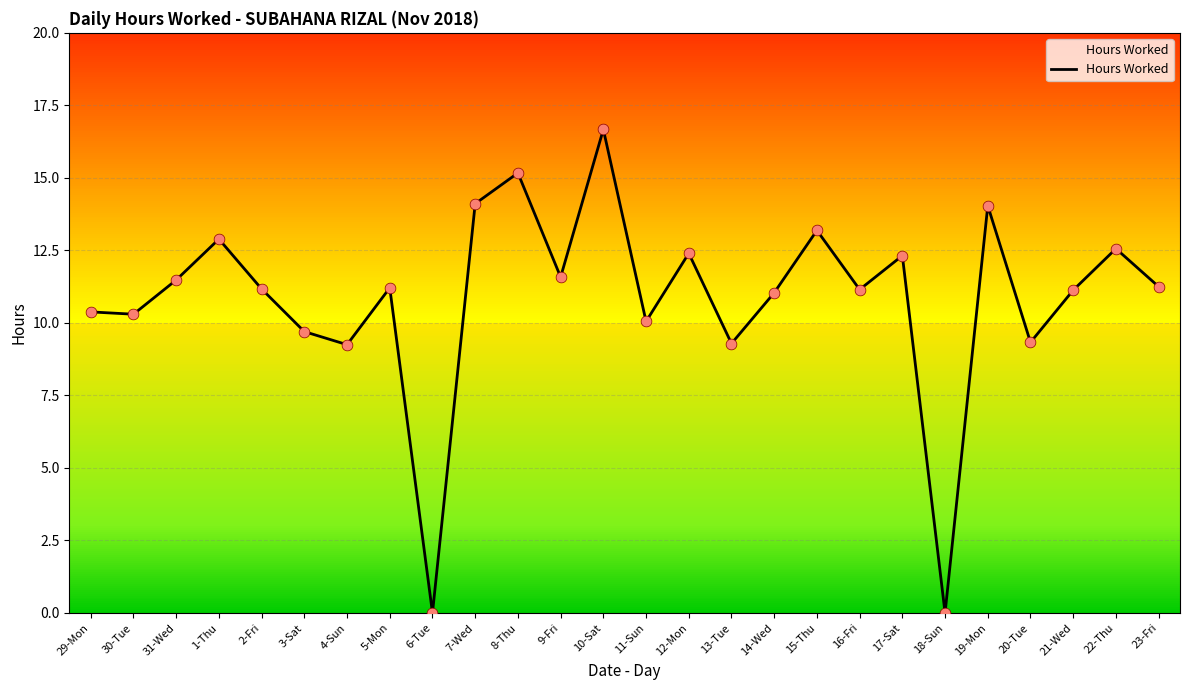

Approximately how many times larger is the value at 7-Wed compared to 13-Tue?

1.5